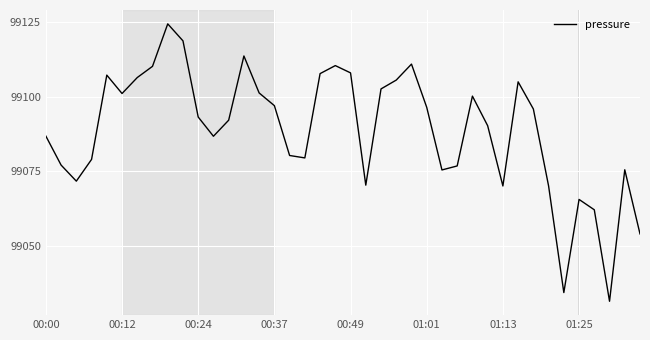

What is the greatest value displayed?

99124.4